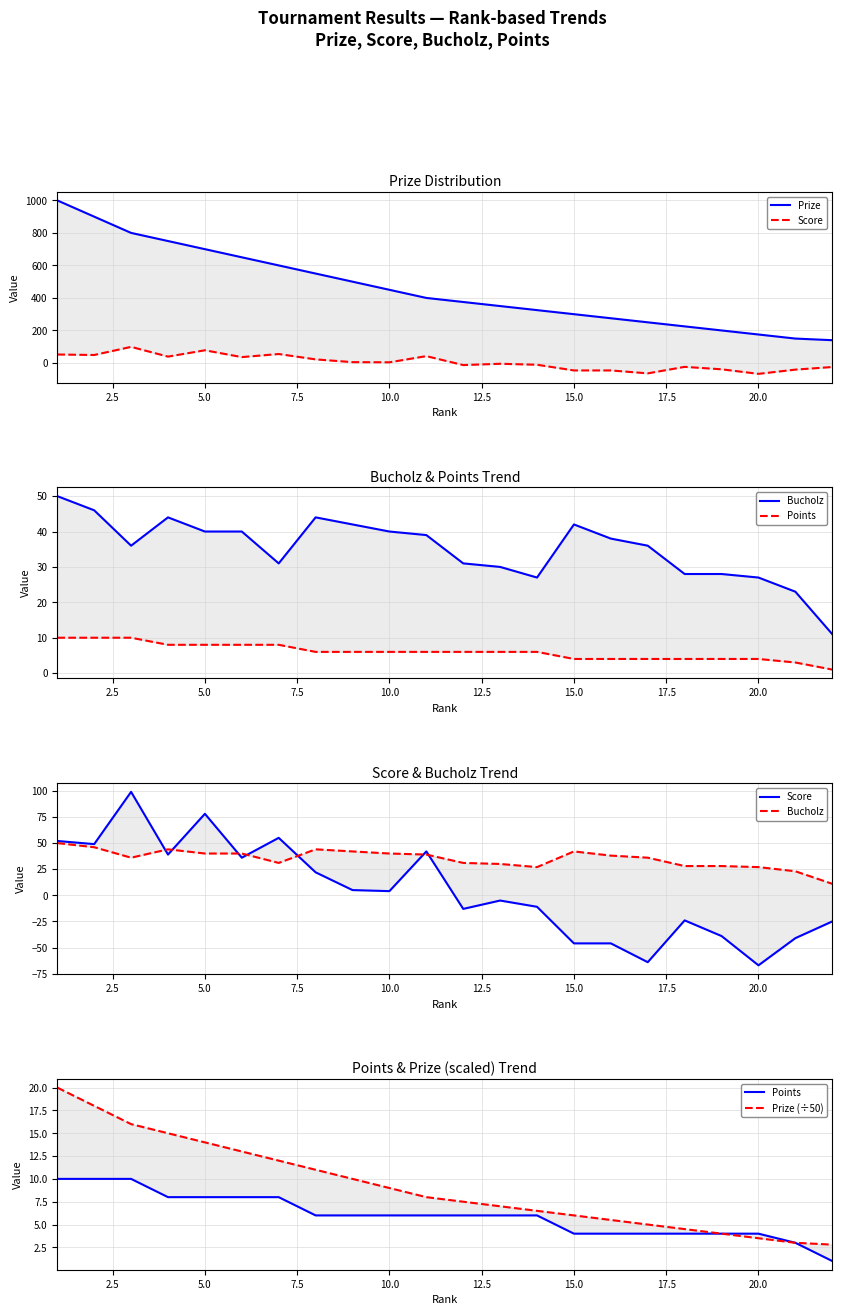

How many values in the Bucholz series exceed 38?

10